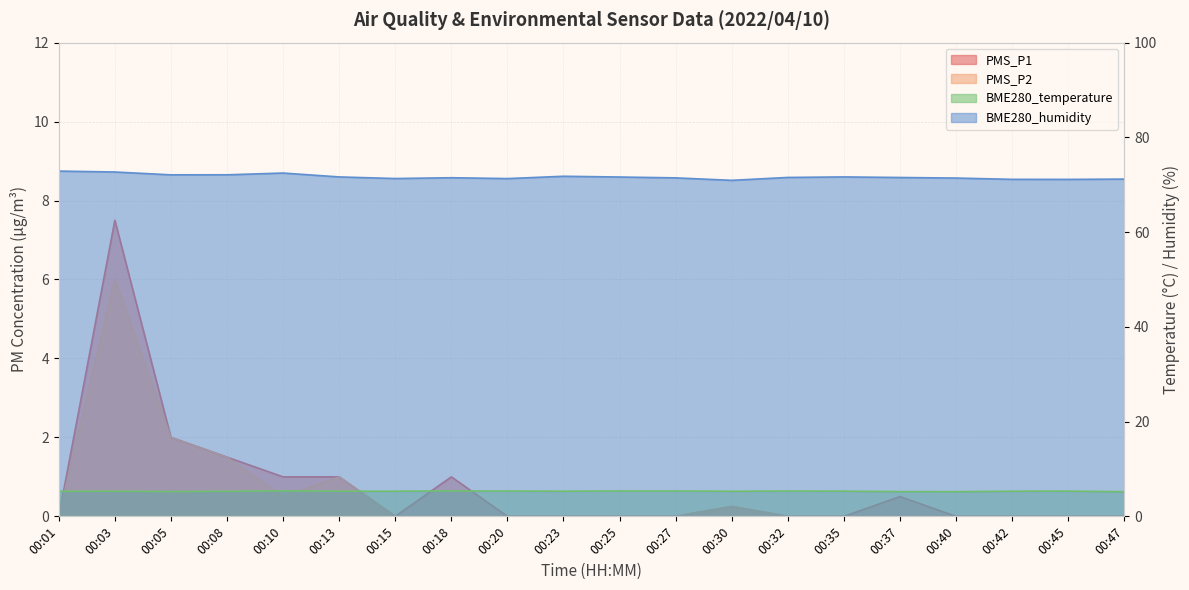

Is the value of BME280_temperature at 00:20 greater than the value of PMS_P1 at 00:01?

Yes